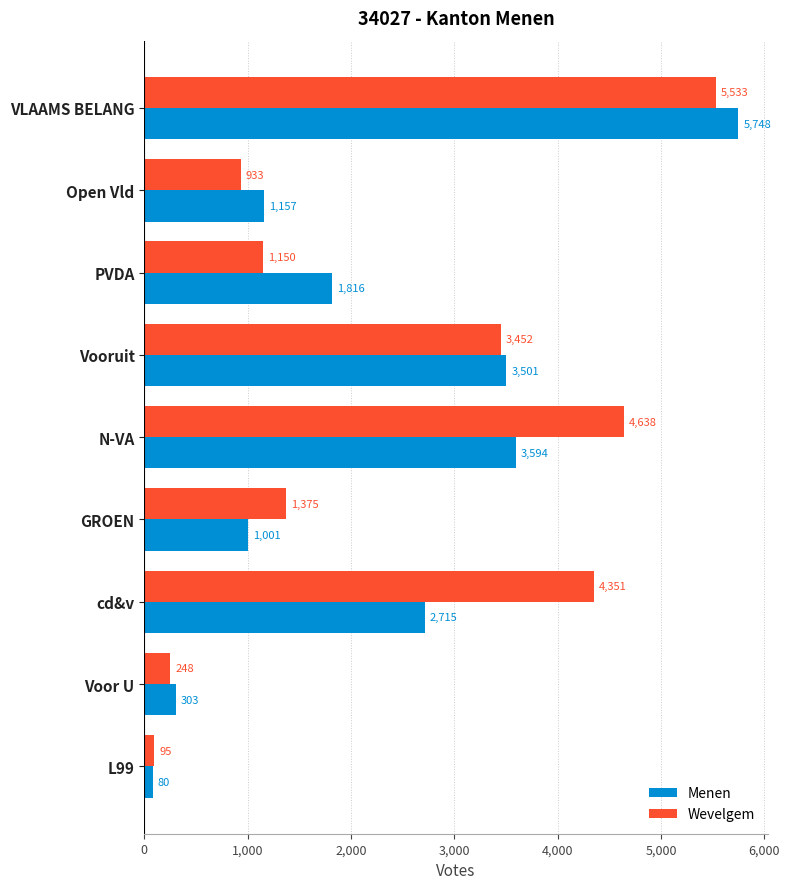

Which series has the largest range (max minus min)?

Menen